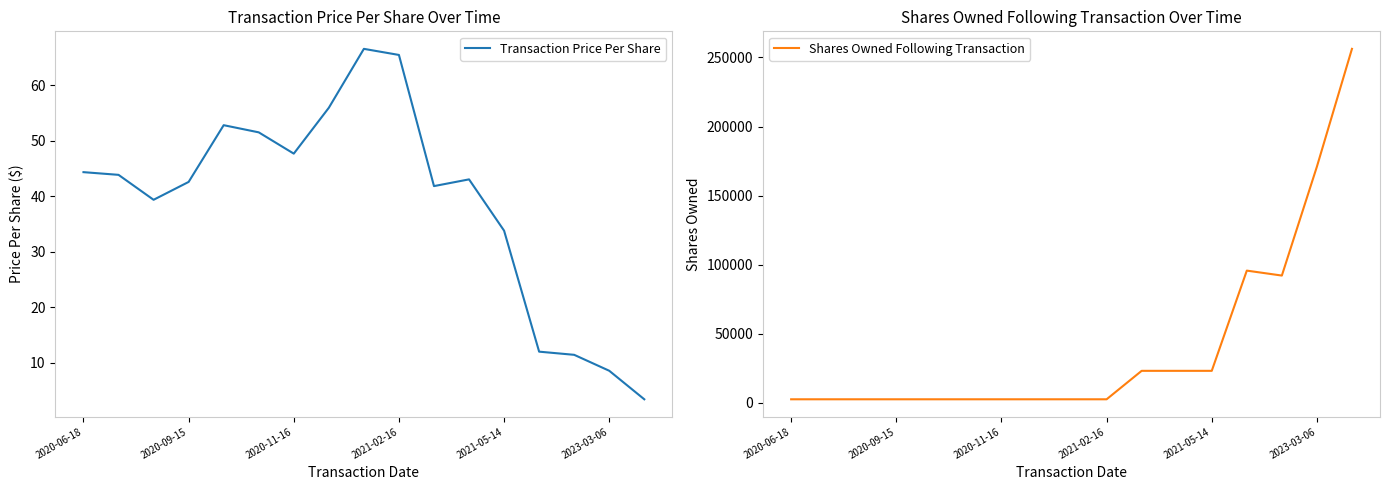

What is the value of the Shares Owned Following Transaction point at the 7th from the left?

2500.0